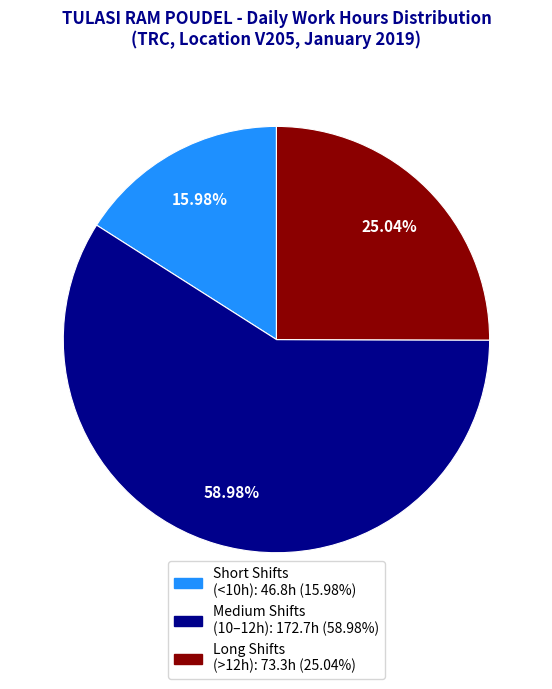

Is there a majority slice in this chart?

Yes